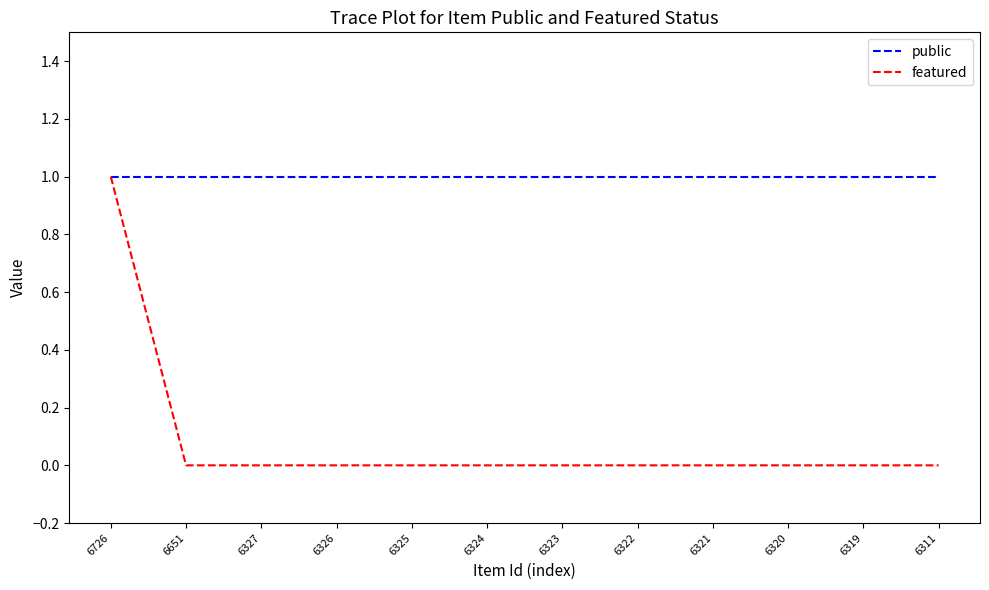

At 6326, list the series in order from smallest to largest.

featured, public